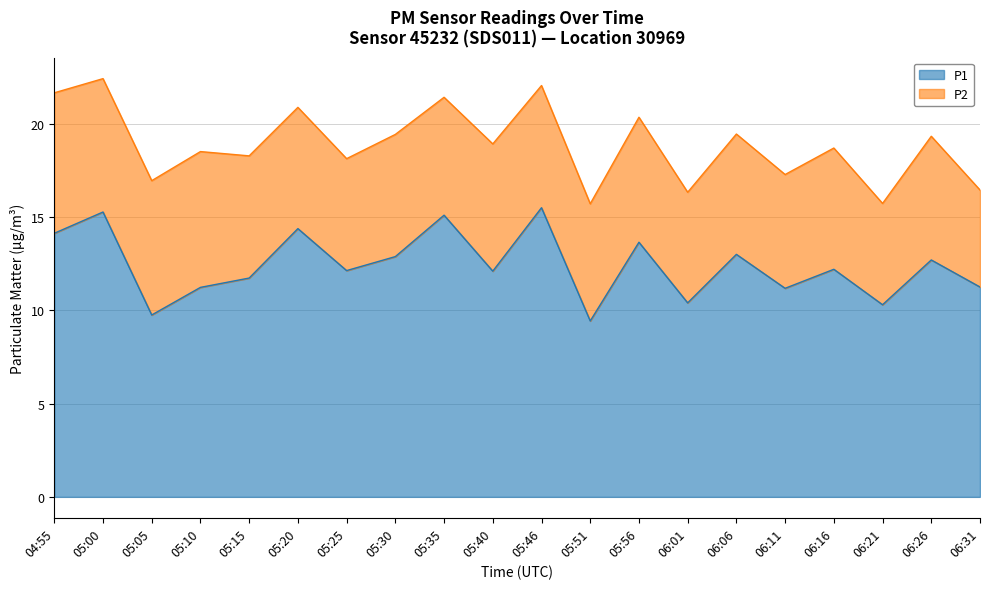

What is the difference between the maximum and minimum values?

6.1